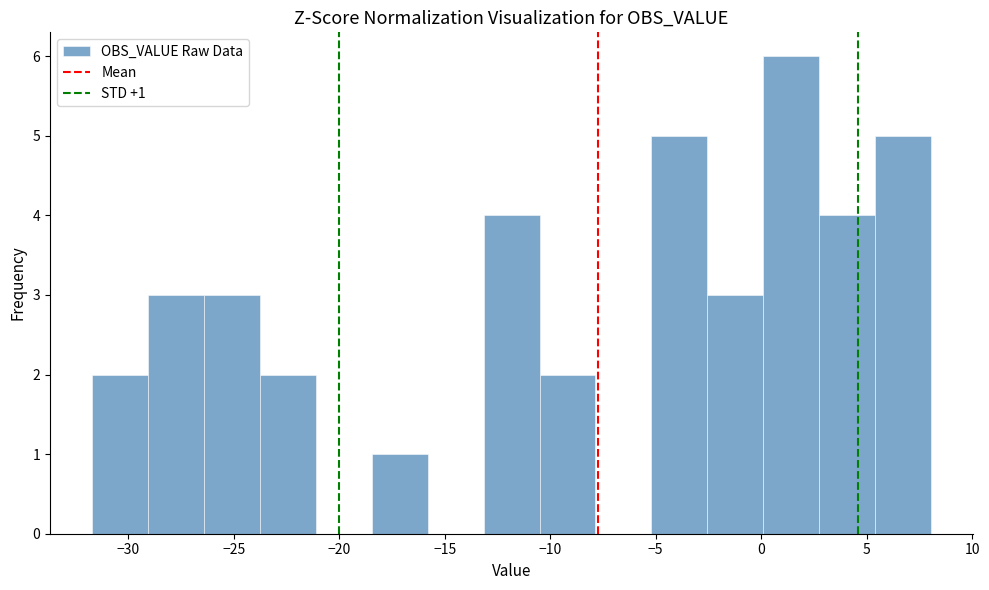

Over which range of the x-axis is the bar tallest?

0.0 to 3.0